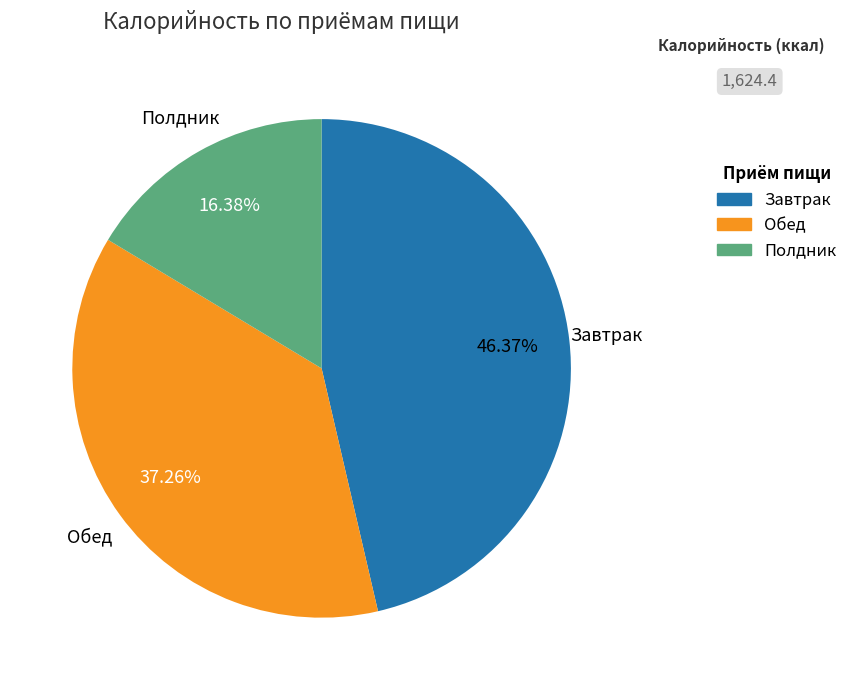

Which has a higher value, Обед or Полдник?

Обед